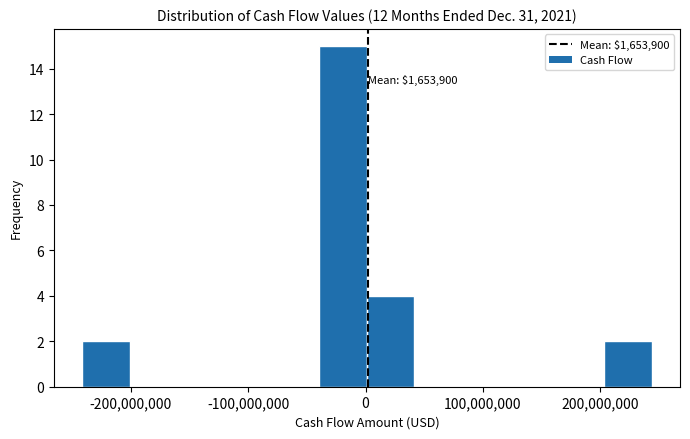

Over which range of the x-axis is the bar tallest?

-40000000 to 0